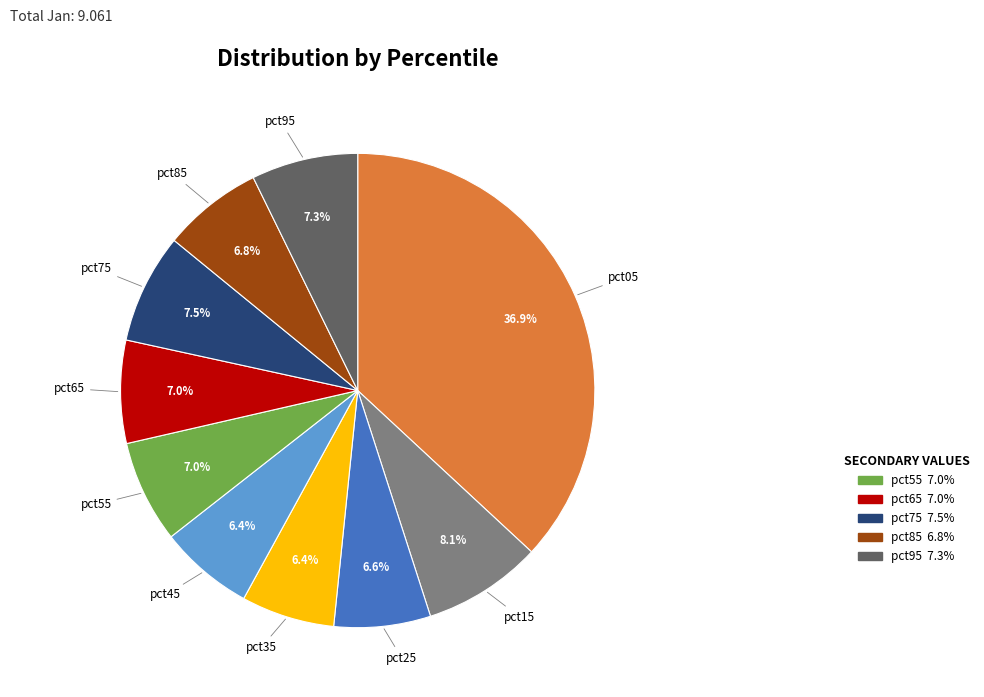

Which has a higher value, pct25 or pct95?

pct95